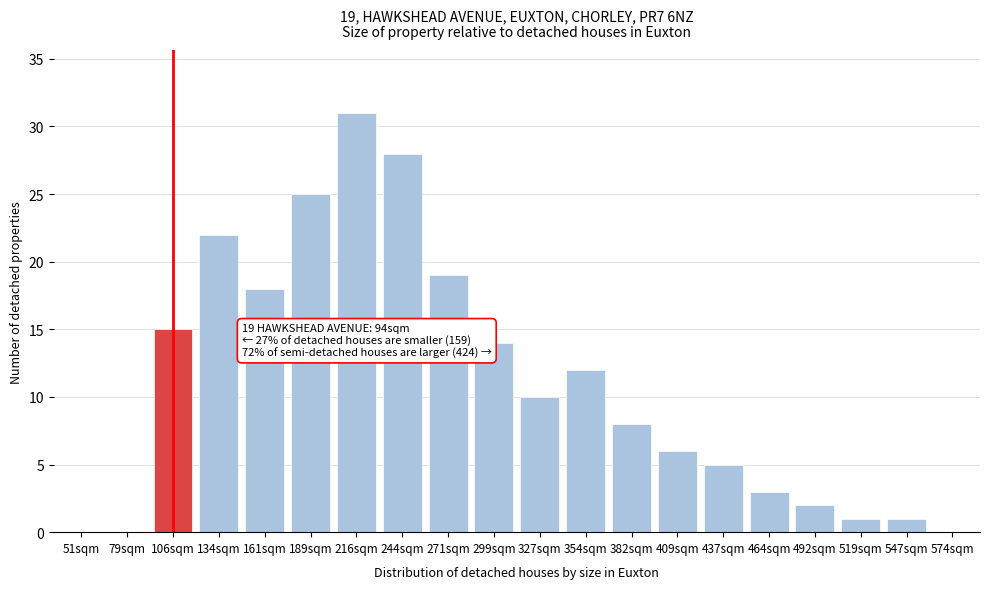

Reading left to right, extract all data points from this chart.

51sqm=0	79sqm=0	106sqm=15	134sqm=22	161sqm=18	189sqm=25	216sqm=31	244sqm=28	271sqm=19	299sqm=14	327sqm=10	354sqm=12	382sqm=8	409sqm=6	437sqm=5	464sqm=3	492sqm=2	519sqm=1	547sqm=1	574sqm=0